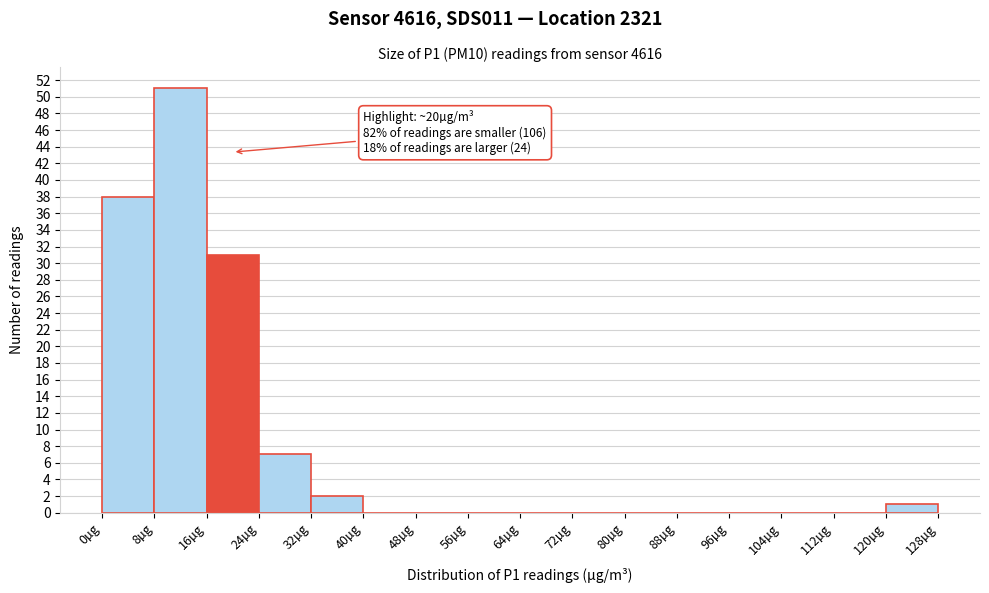

Over which range of the x-axis is the bar tallest?

8 to 16